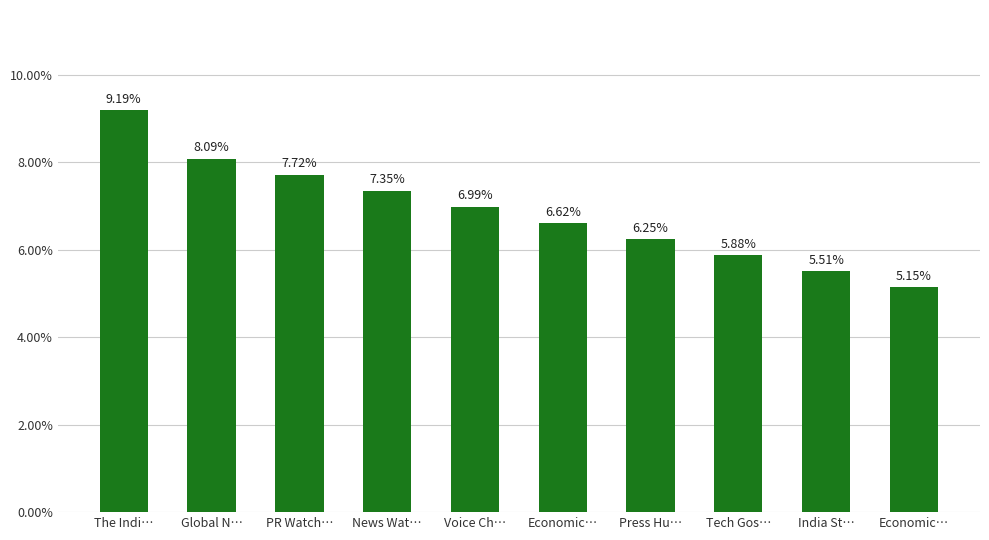

How many data points are less than 6?

3